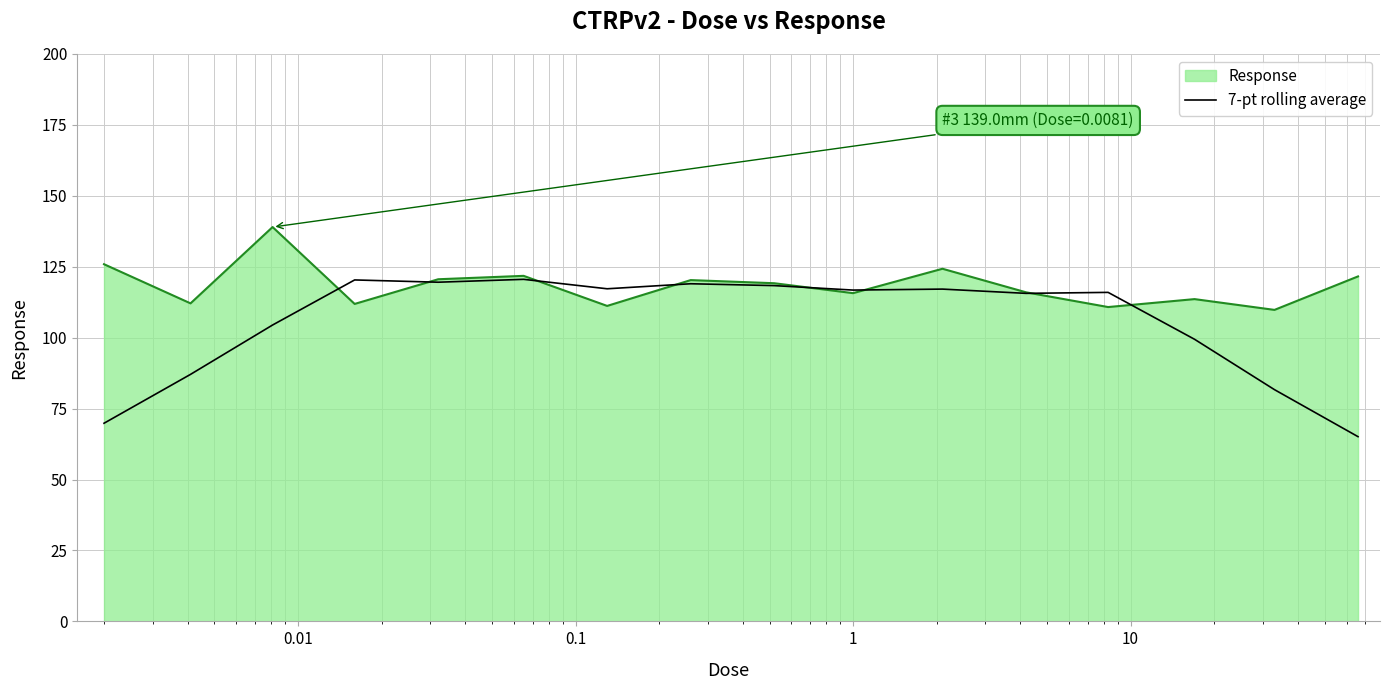

Which series has the widest spread of values?

7-pt rolling average